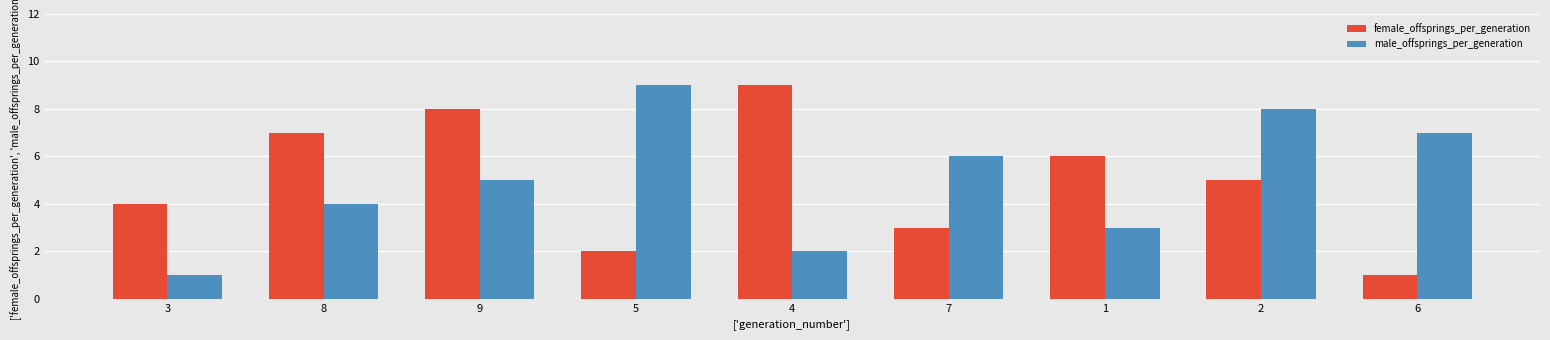

What is the maximum value for female_offsprings_per_generation?

9